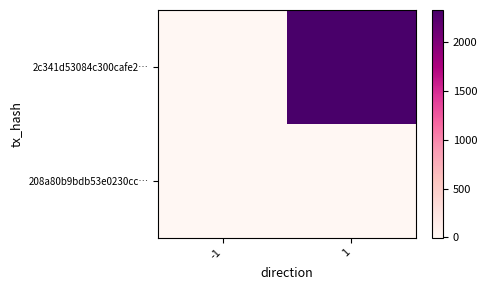

At -1, list the series in order from smallest to largest.

2c341d53084c300cafe2…, 208a80b9bdb53e0230cc…